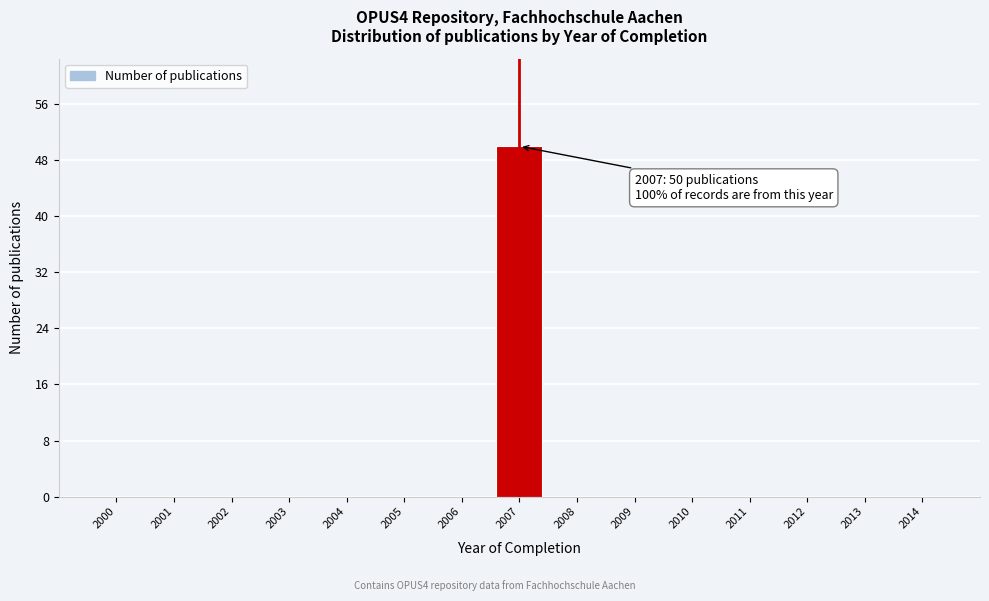

Reading left to right, what are all the values shown in this chart?

2000=0	2001=0	2002=0	2003=0	2004=0	2005=0	2006=0	2007=50	2008=0	2009=0	2010=0	2011=0	2012=0	2013=0